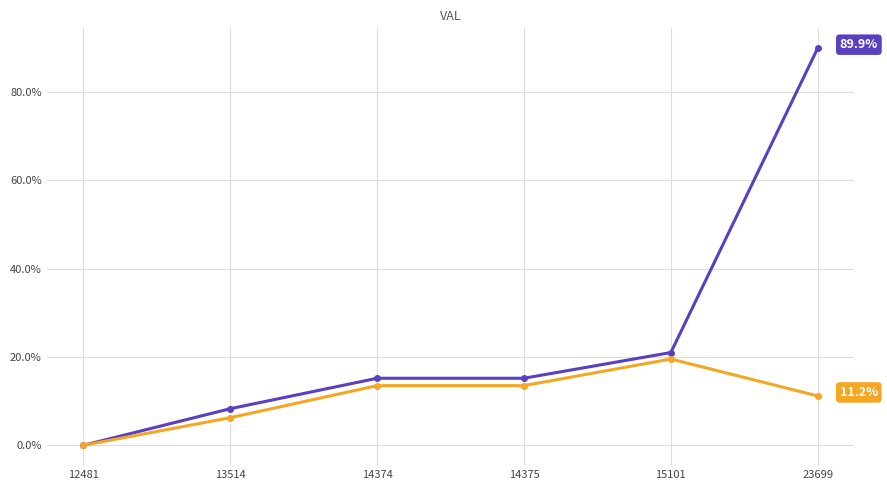

At which category is the sum across all series the highest?

23699